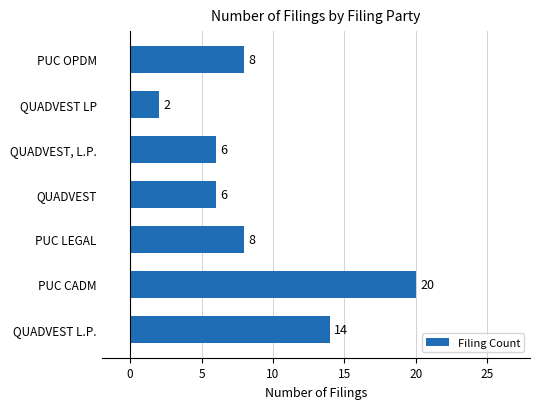

How many data points does each series have?

7